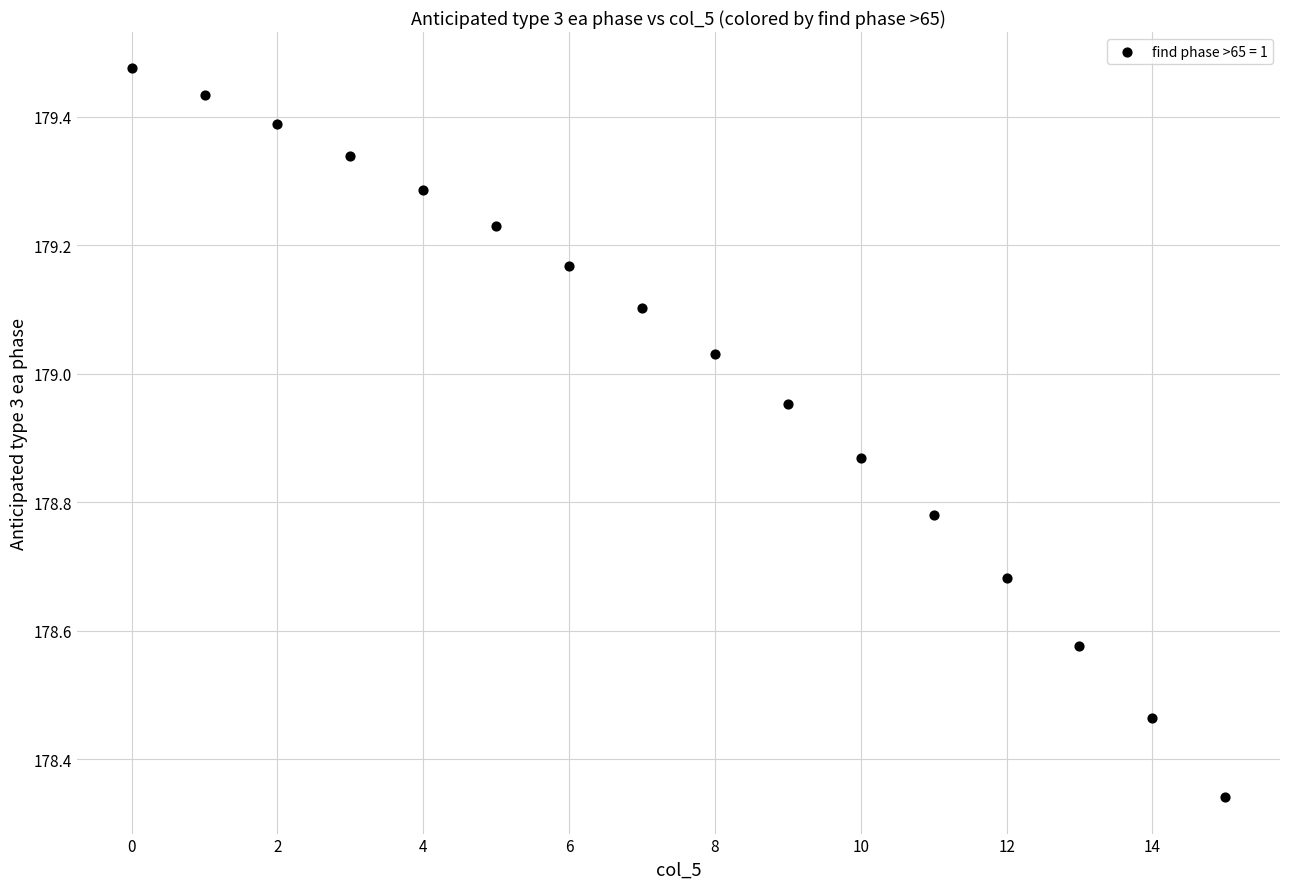

What is the range of Y values (max minus min)?

1.1